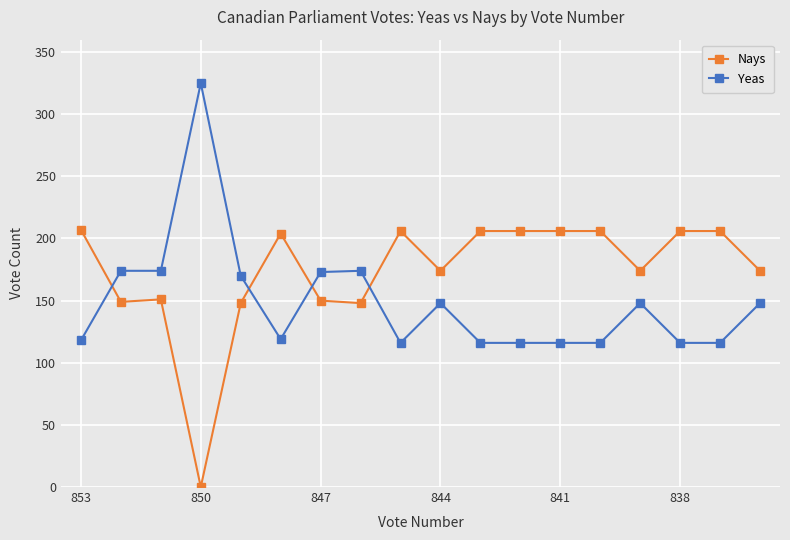

List the series in order of their peak value, highest first.

Yeas, Nays